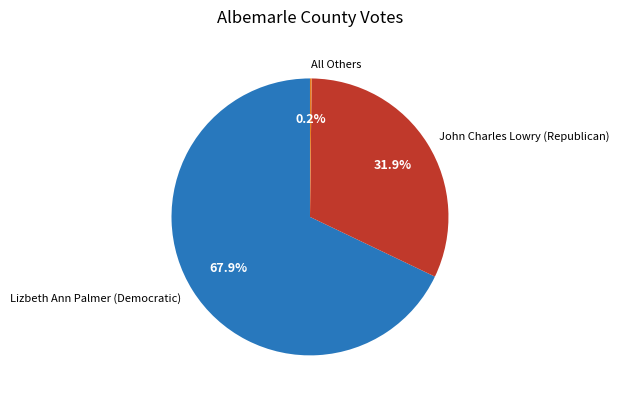

Do Lizbeth Ann Palmer (Democratic) and John Charles Lowry (Republican) together represent more than half of the pie?

Yes